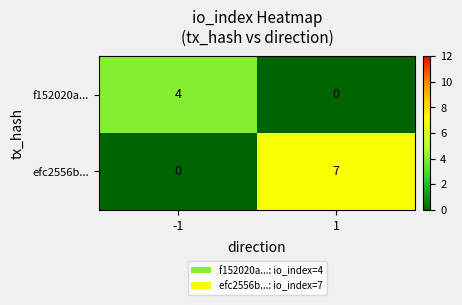

What is the total value across all series at 1?

7